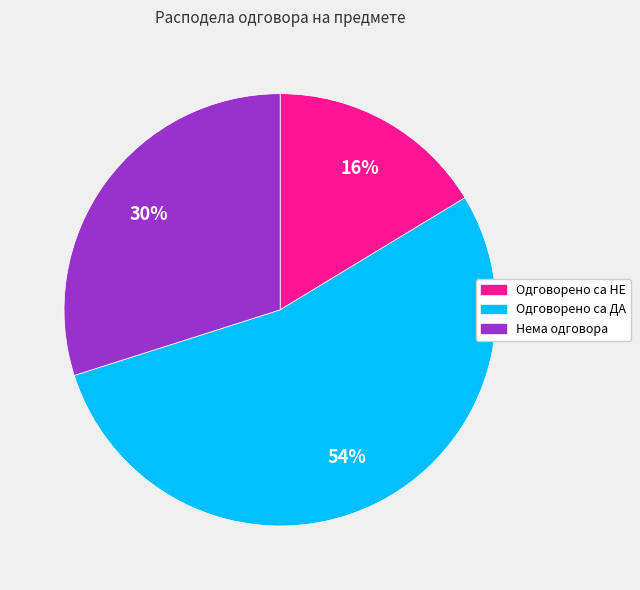

Which category has the smallest portion of the pie?

Одговорено са НЕ